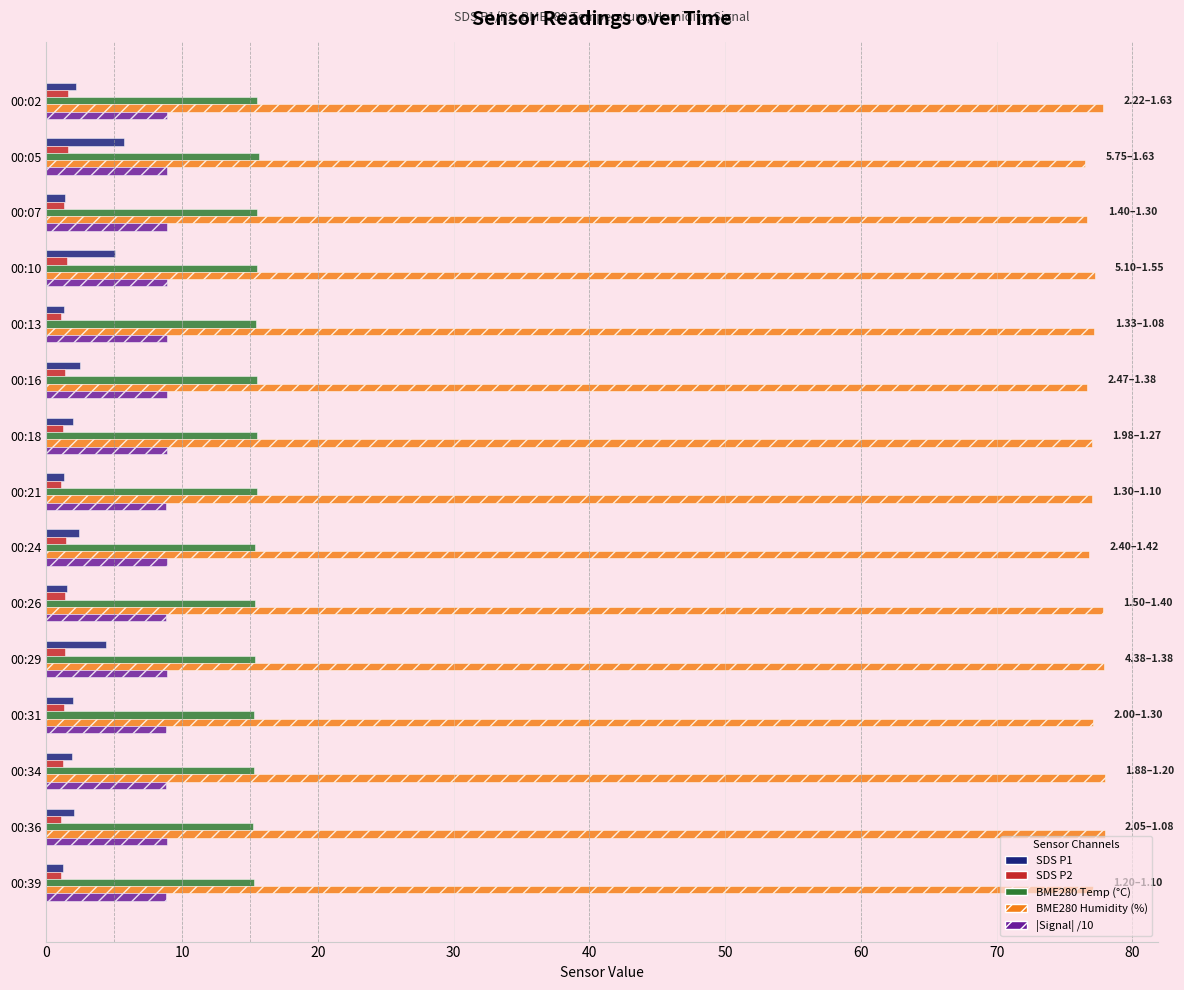

Which series has the largest total across all categories?

BME280 Humidity (%)